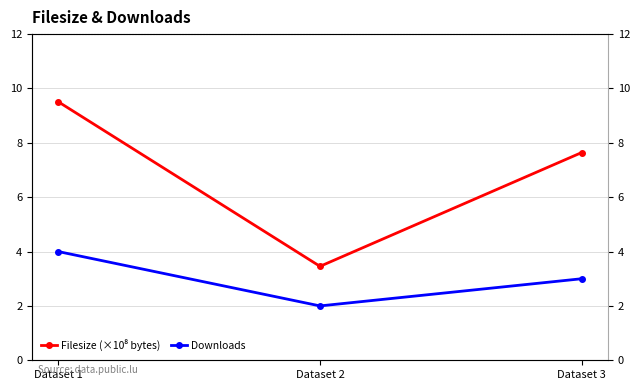

Reading right to left, extract all data points from this chart.

Filesize (×10⁸ bytes): Dataset 3=7.6	Dataset 2=3.5	Dataset 1=9.5
Downloads: Dataset 3=3.0	Dataset 2=2.0	Dataset 1=4.0